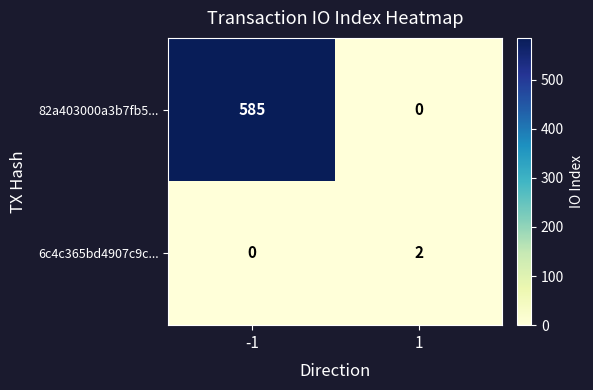

What is the sum of all 82a403000a3b7fb5... values?

585